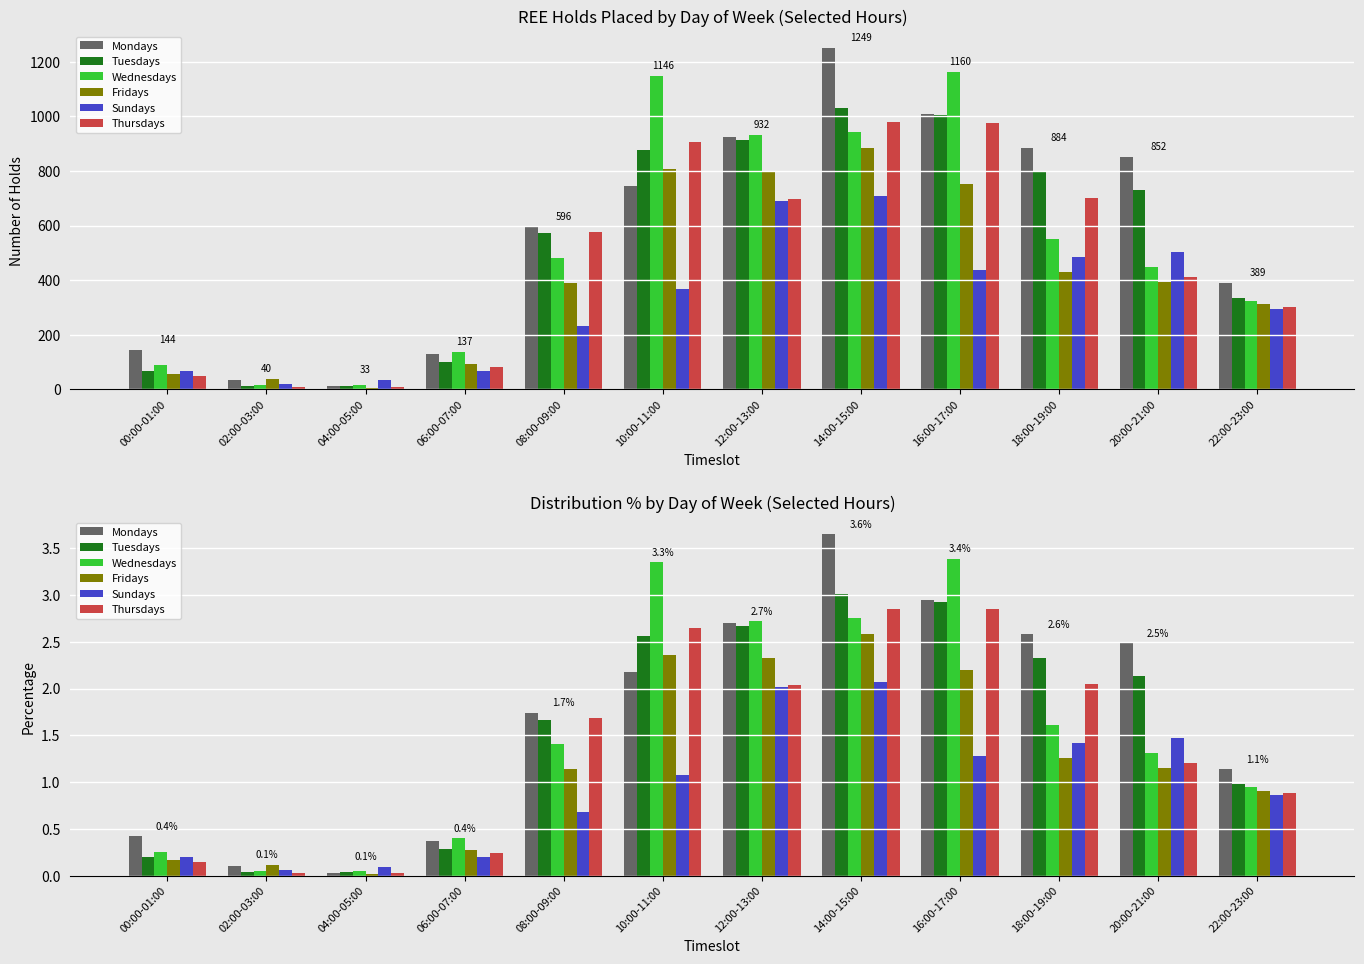

True or false: Sundays has a value of 0.0 at 04:00-05:00.

False